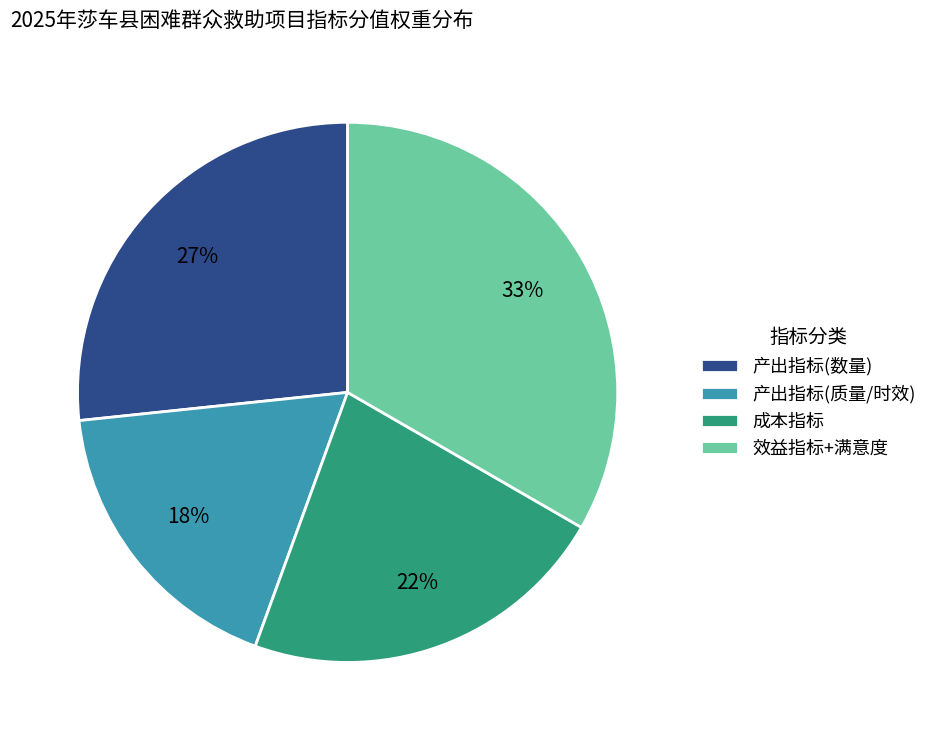

What is the smallest slice in the pie chart?

产出指标(质量/时效)